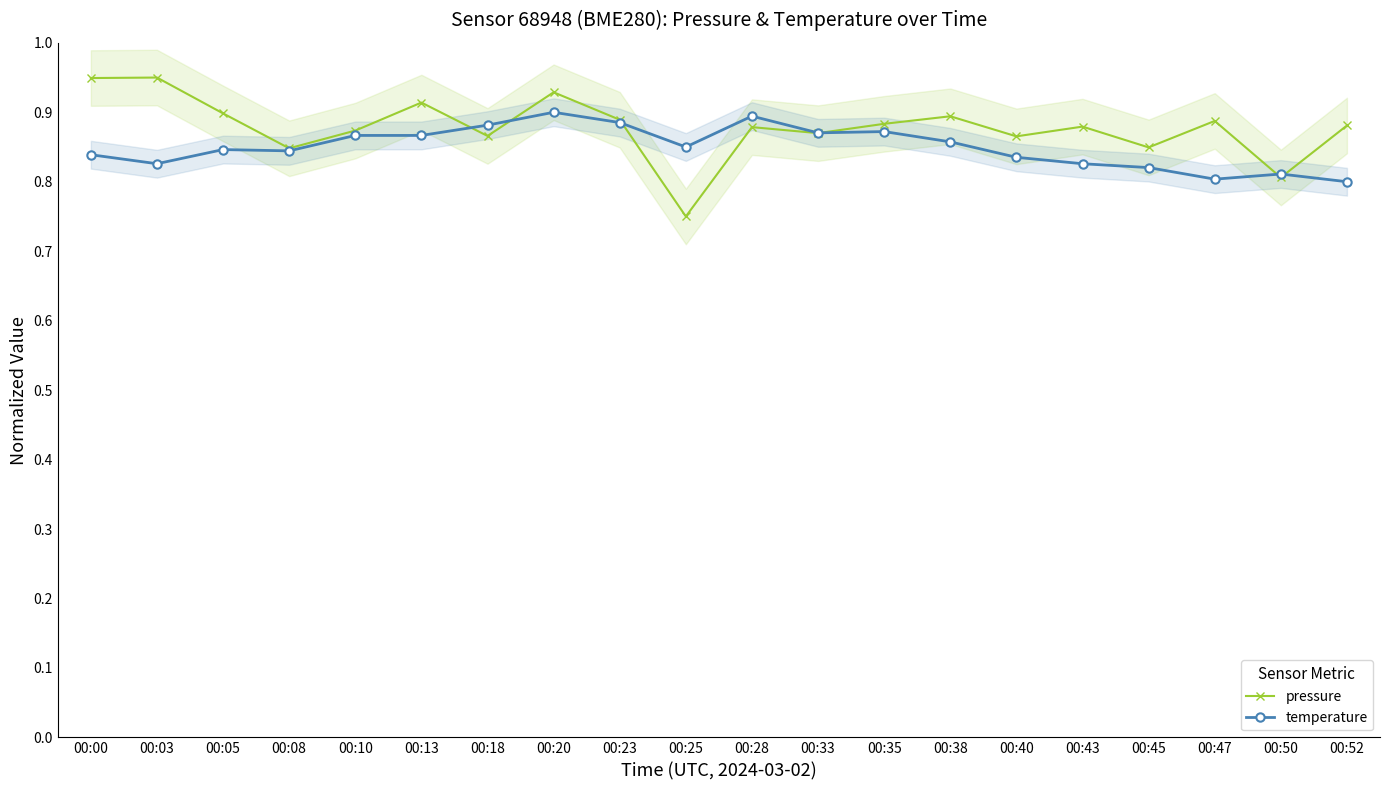

Reading left to right, extract all data points from this chart.

pressure: 0.9	0.9	0.9	0.8	0.9	0.9	0.9	0.9	0.9	0.8	0.9	0.9	0.9	0.9	0.9	0.9	0.8	0.9	0.8	0.9
temperature: 0.8	0.8	0.8	0.8	0.9	0.9	0.9	0.9	0.9	0.9	0.9	0.9	0.9	0.9	0.8	0.8	0.8	0.8	0.8	0.8